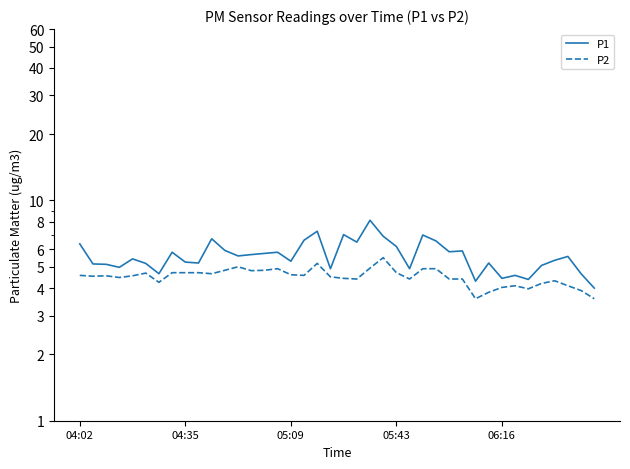

How many interior local peaks does the P2 series have?

8